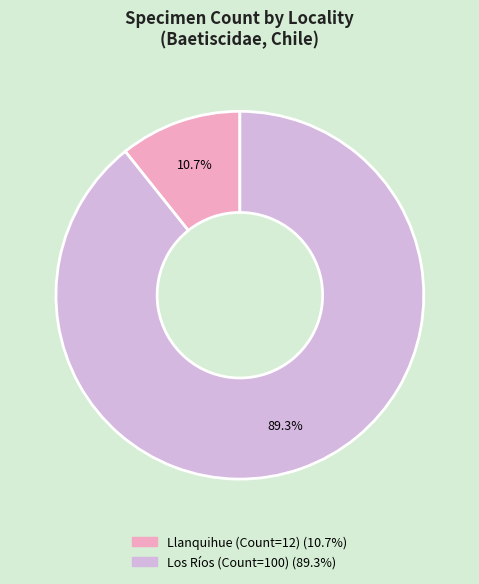

Combined, do Llanquihue (Count=12) and Los Ríos (Count=100) account for over 50%?

Yes